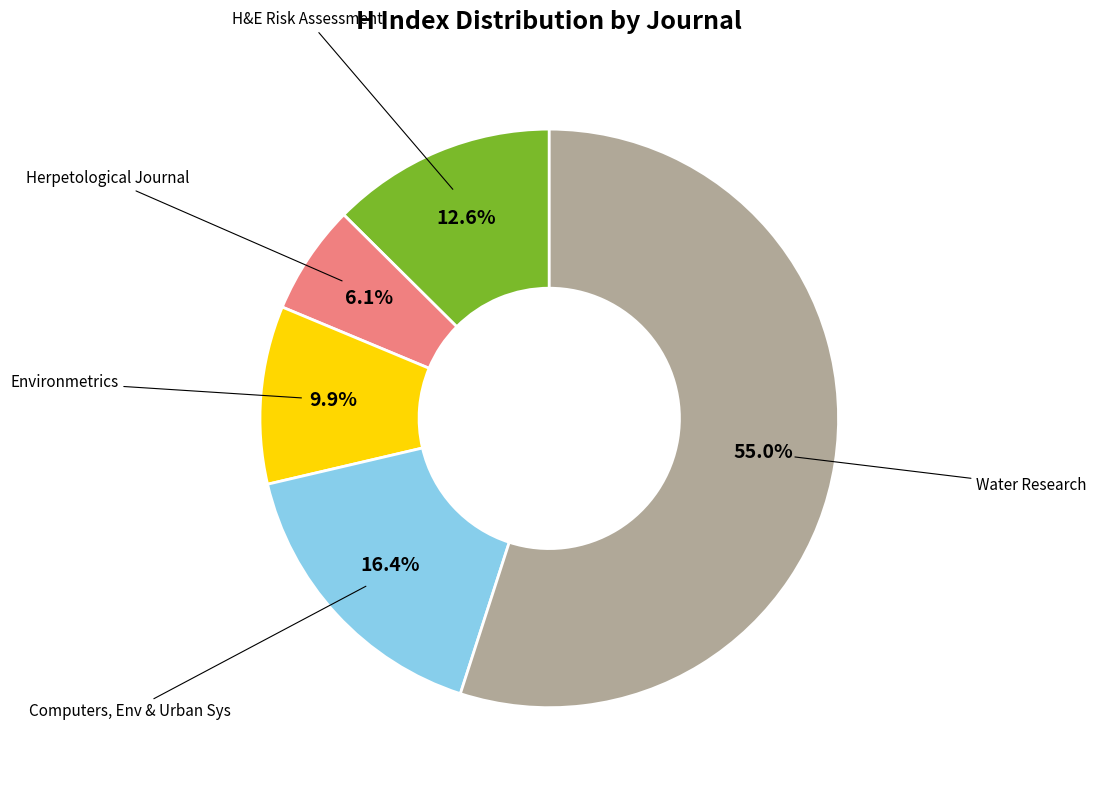

Does any single category account for the majority?

Yes